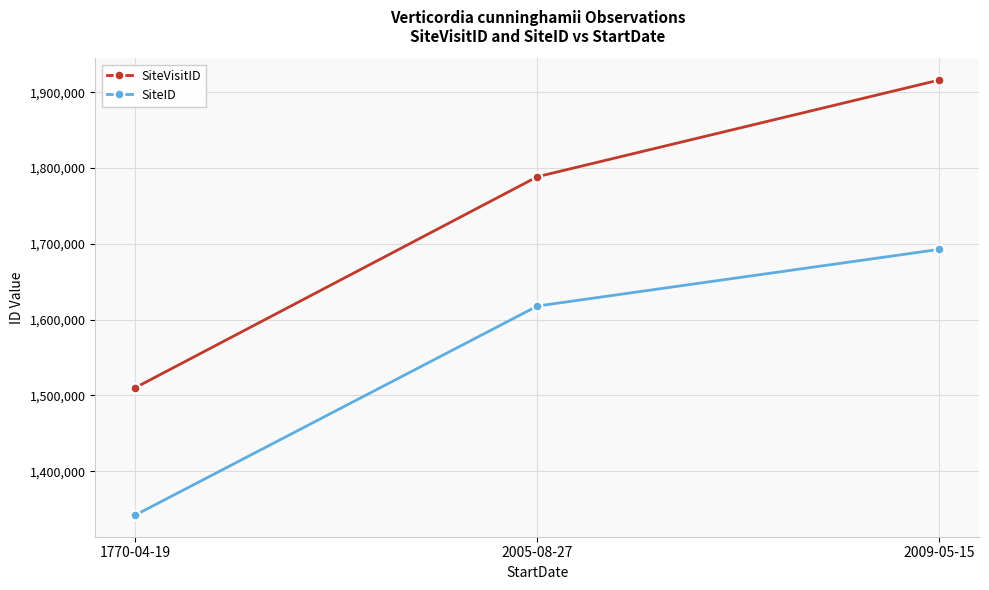

Rank the series by their maximum value, from highest to lowest.

SiteVisitID, SiteID